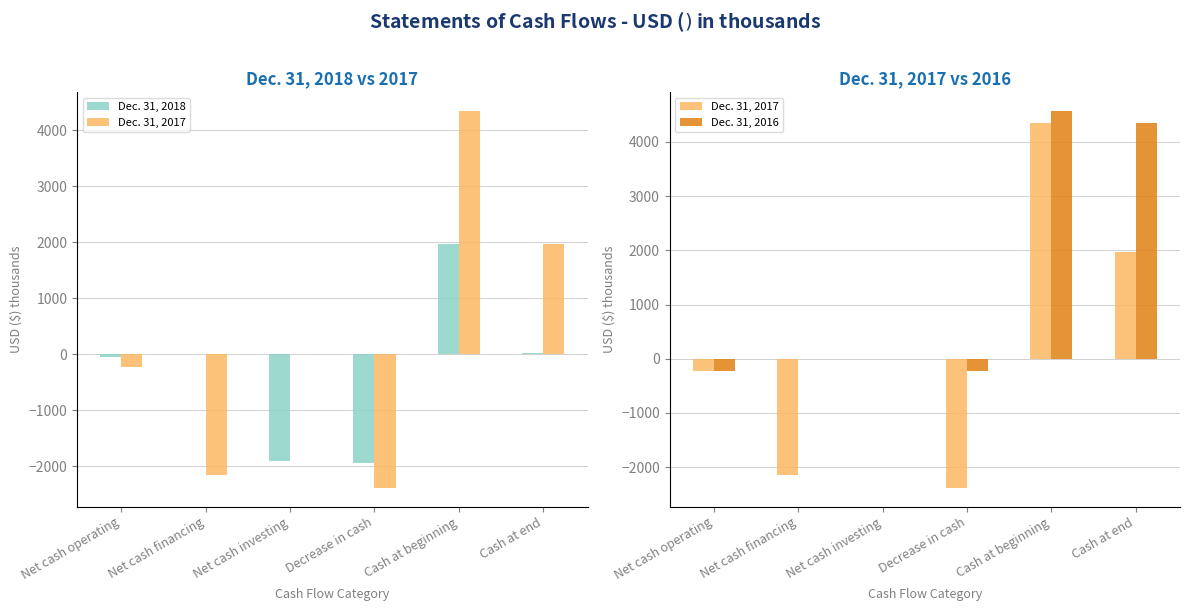

What is the label of the 6th bar from the right?

Net cash operating